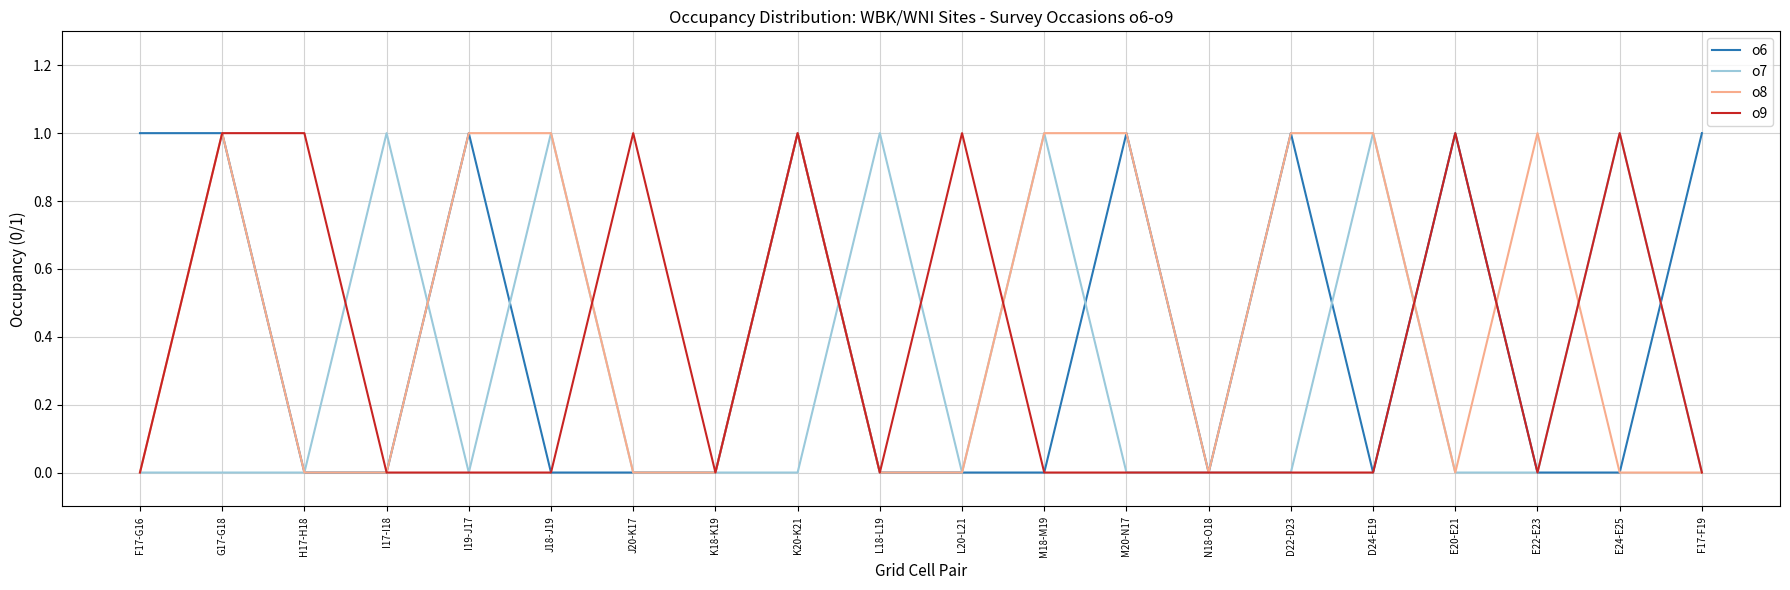

Reading left to right, extract all data points from this chart.

o6: F17-G16=1	G17-G18=1	H17-H18=0	I17-I18=0	I19-J17=1	J18-J19=0	J20-K17=0	K18-K19=0	K20-K21=1	L18-L19=0	L20-L21=0	M18-M19=0	M20-N17=1	N18-O18=0	D22-D23=1	D24-E19=0	E20-E21=1	E22-E23=0	E24-E25=0	F17-F19=1
o7: F17-G16=0	G17-G18=0	H17-H18=0	I17-I18=1	I19-J17=0	J18-J19=1	J20-K17=0	K18-K19=0	K20-K21=0	L18-L19=1	L20-L21=0	M18-M19=1	M20-N17=0	N18-O18=0	D22-D23=0	D24-E19=1	E20-E21=0	E22-E23=0	E24-E25=1	F17-F19=0
o8: F17-G16=0	G17-G18=1	H17-H18=0	I17-I18=0	I19-J17=1	J18-J19=1	J20-K17=0	K18-K19=0	K20-K21=1	L18-L19=0	L20-L21=0	M18-M19=1	M20-N17=1	N18-O18=0	D22-D23=1	D24-E19=1	E20-E21=0	E22-E23=1	E24-E25=0	F17-F19=0
o9: F17-G16=0	G17-G18=1	H17-H18=1	I17-I18=0	I19-J17=0	J18-J19=0	J20-K17=1	K18-K19=0	K20-K21=1	L18-L19=0	L20-L21=1	M18-M19=0	M20-N17=0	N18-O18=0	D22-D23=0	D24-E19=0	E20-E21=1	E22-E23=0	E24-E25=1	F17-F19=0